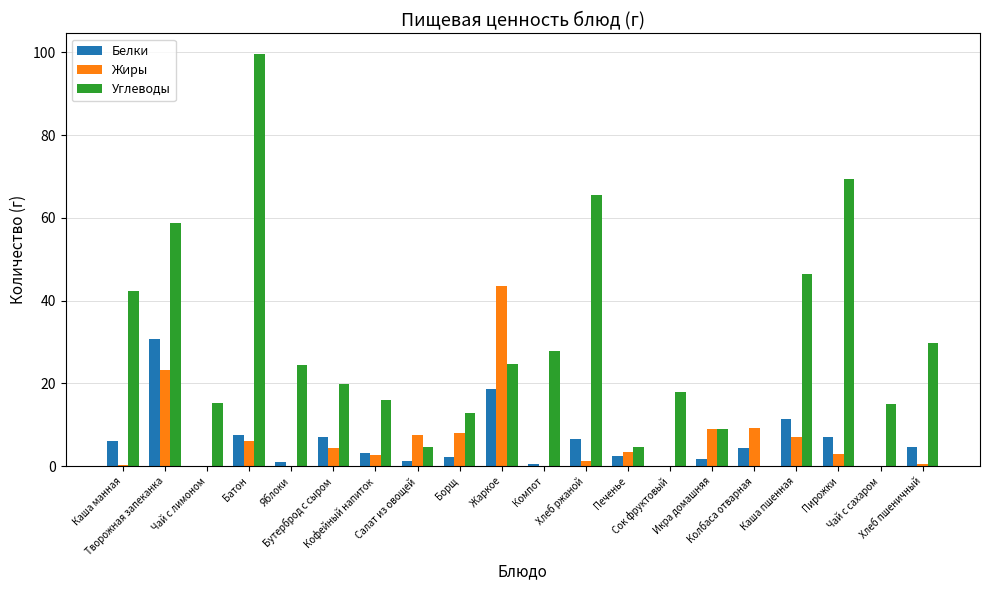

True or false: Углеводы has a value of 65.6 at Хлеб ржаной.

True